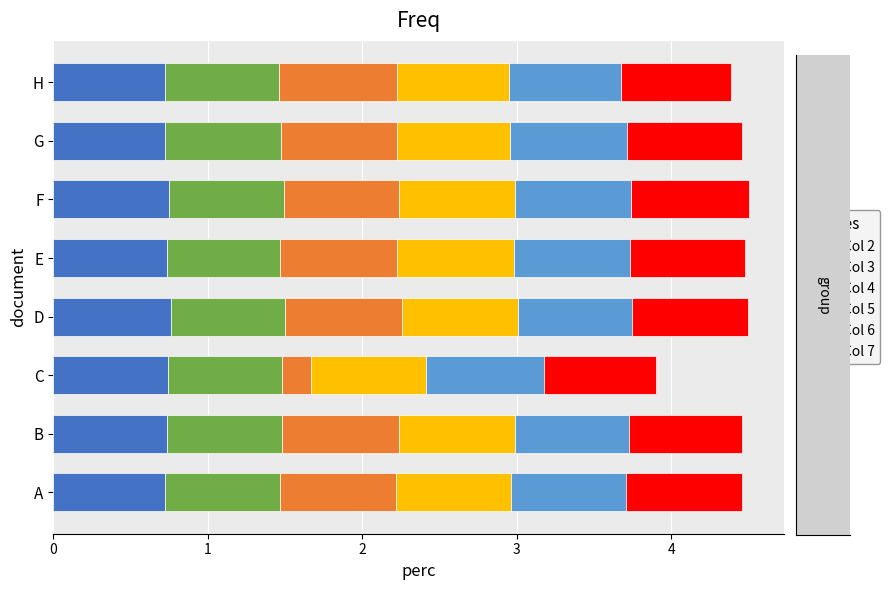

What is the total value across all series at G?

4.5